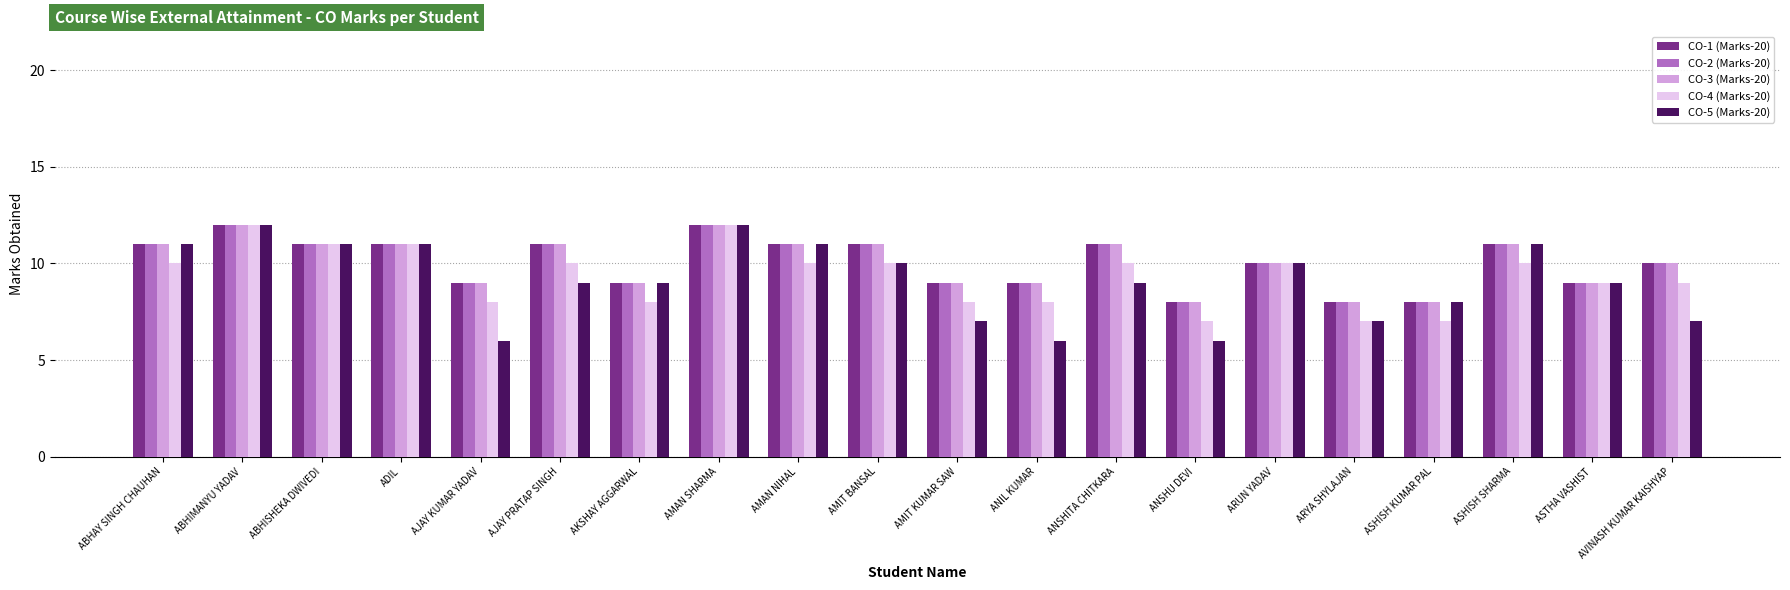

What is the label of the 16th bar from the left?

ARYA SHYLAJAN